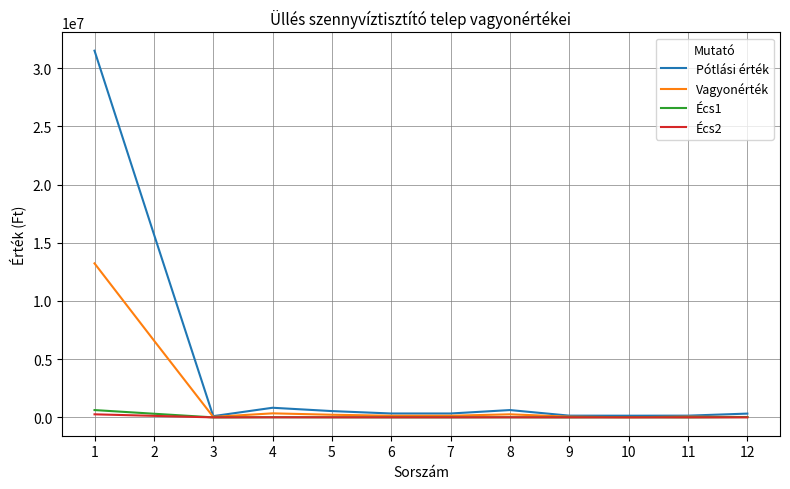

What value does the Écs1 series have at 8?

12600.0